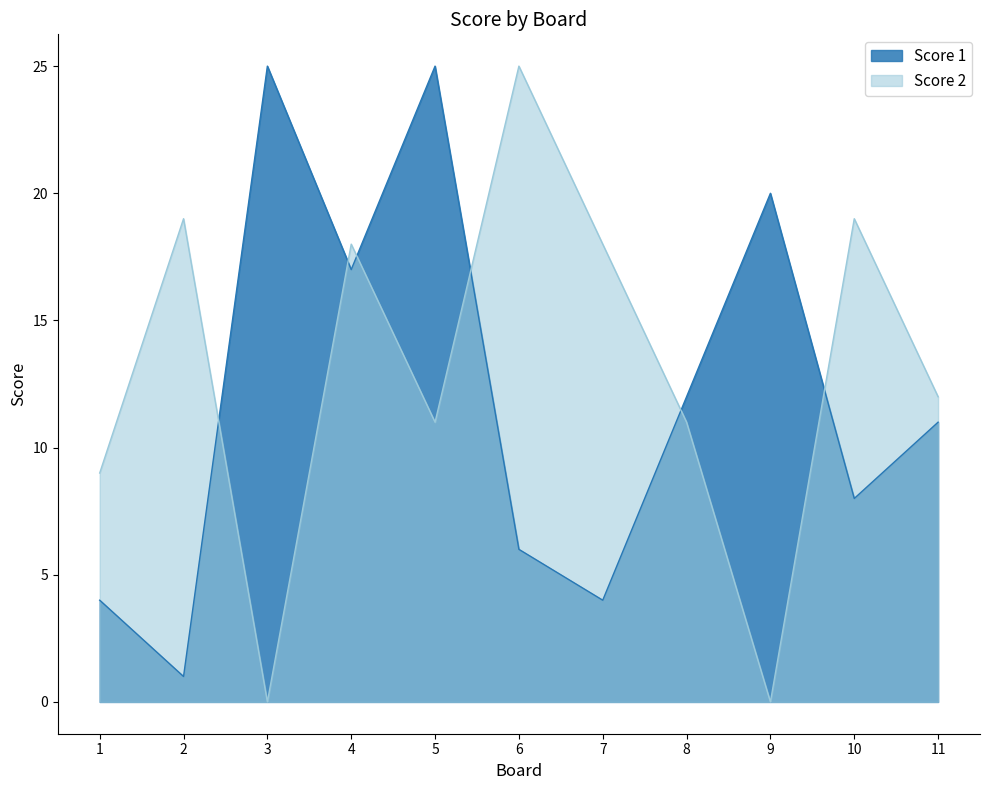

What is the difference between the highest and lowest values at 6?

19